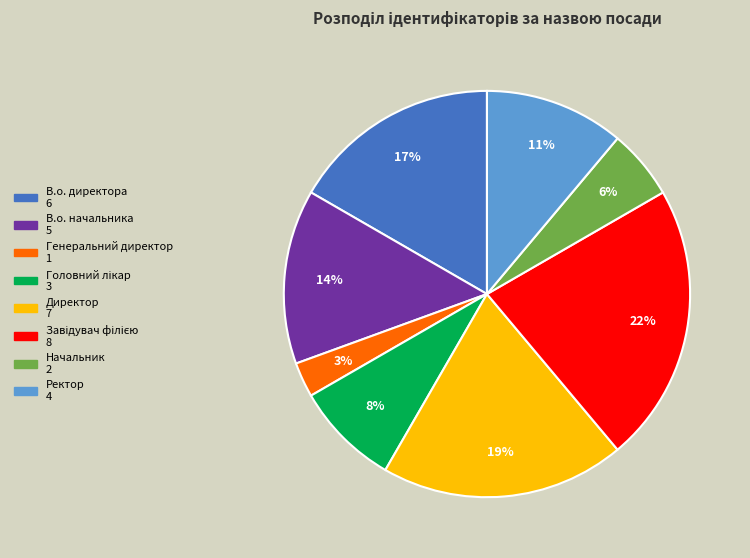

Is there a majority slice in this chart?

No